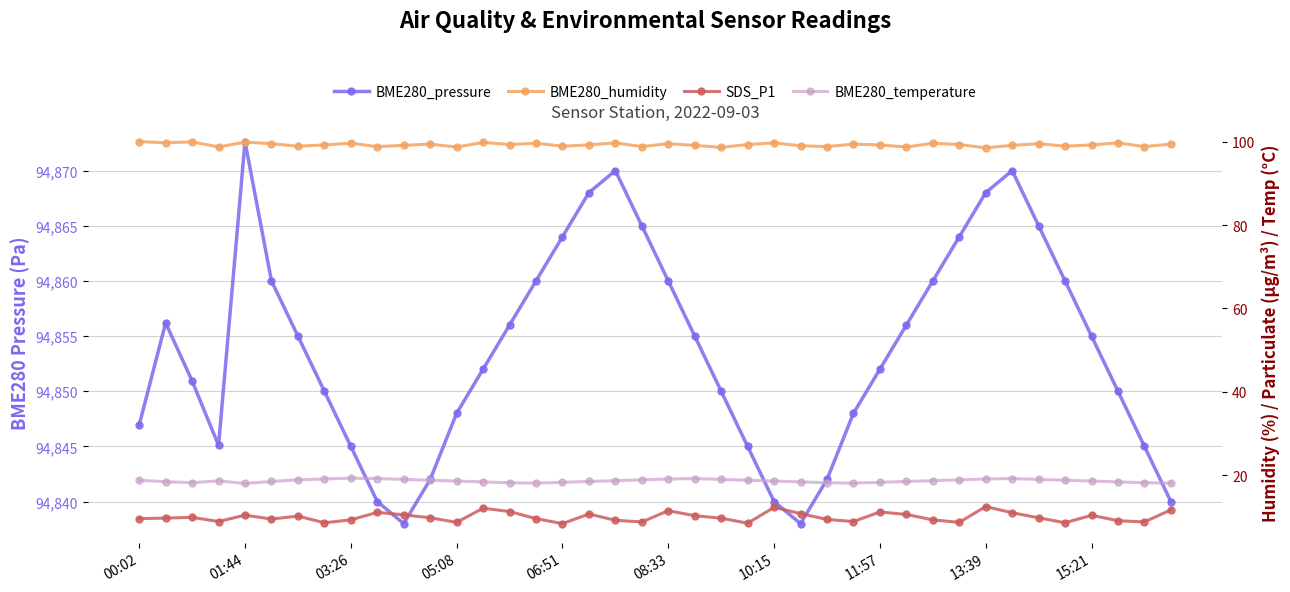

What is the highest value of the BME280_temperature series?

19.3